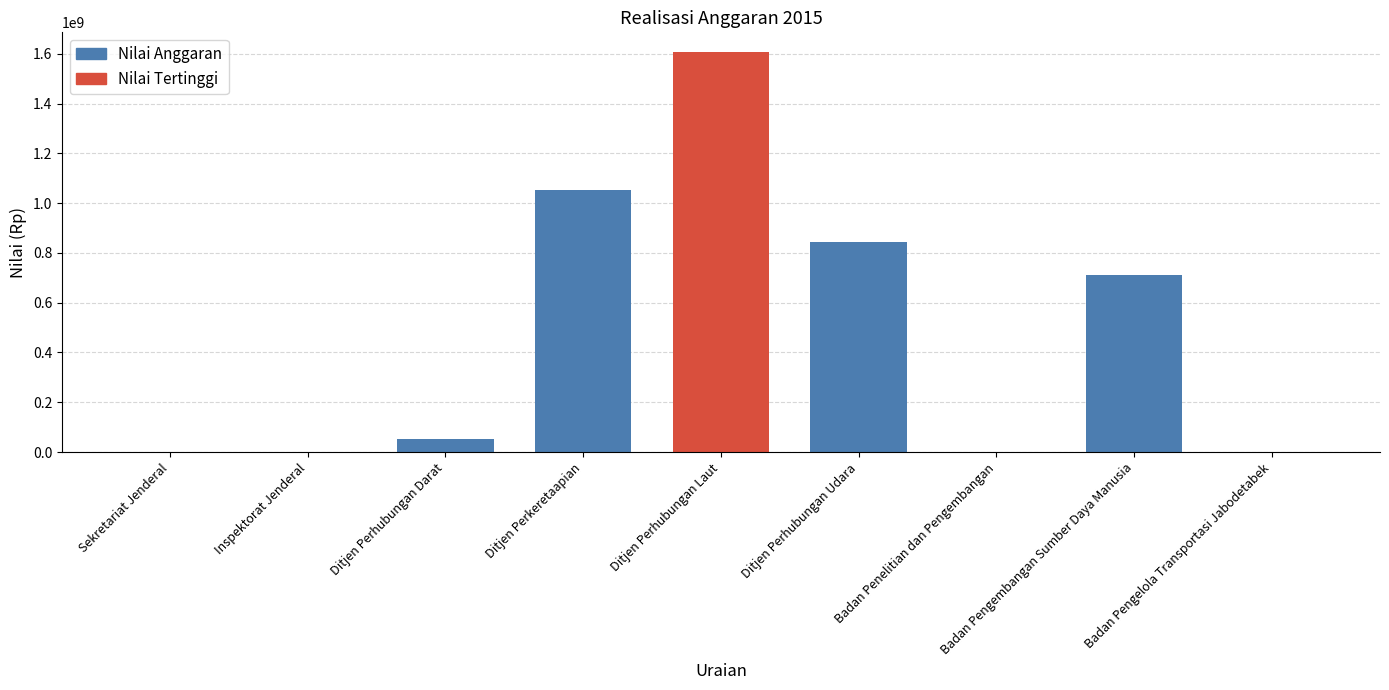

What is the sum of all values?

4266144502